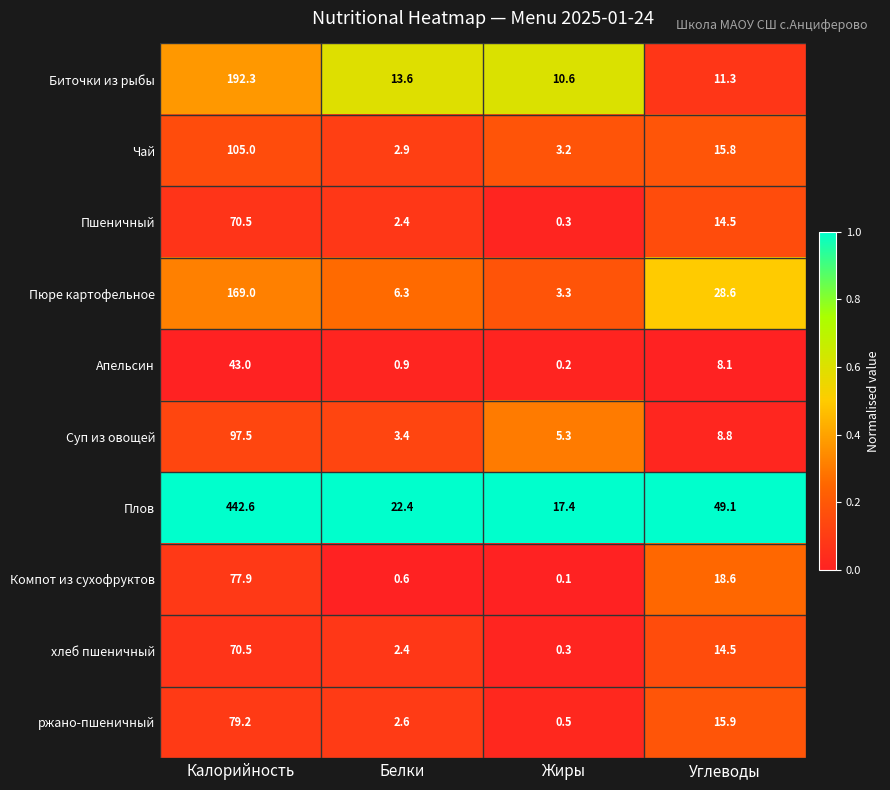

Which series has the widest spread of values?

Плов